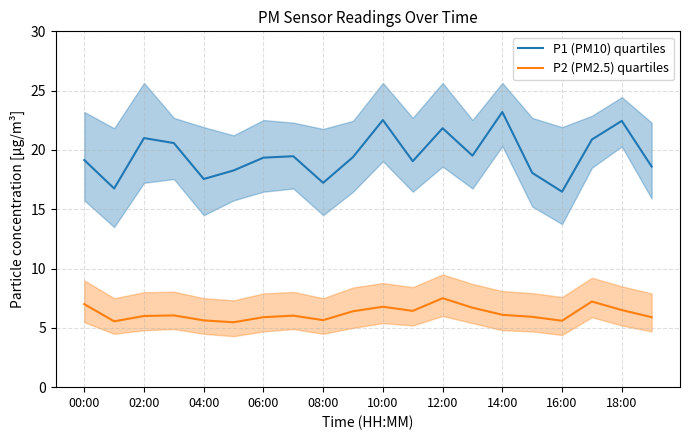

True or false: P1 (PM10) quartiles and P2 (PM2.5) quartiles intersect in this chart.

False